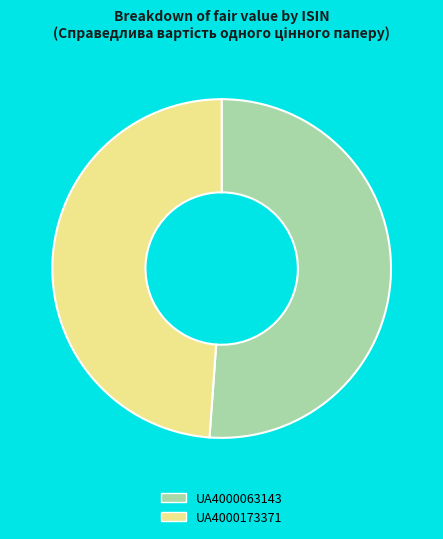

Is the sum of UA4000173371 and UA4000063143 greater than half?

Yes